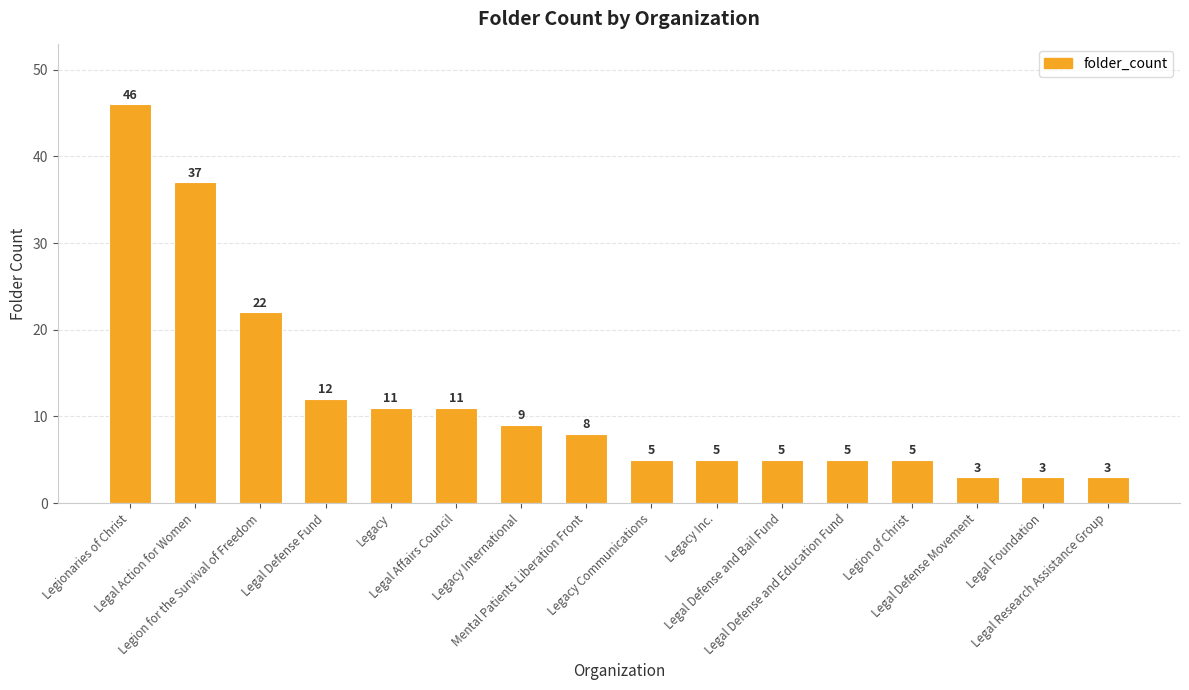

What is the value of the 2nd bar from the left?

37